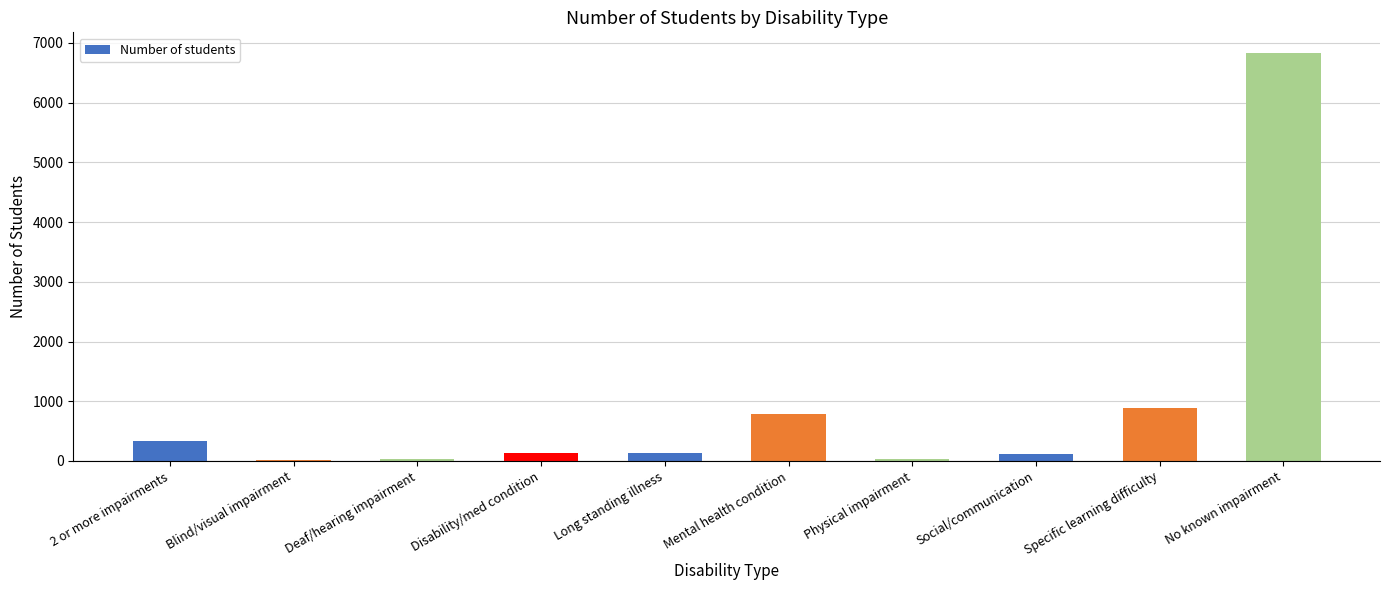

The value at Specific learning difficulty is 510. True or false?

False